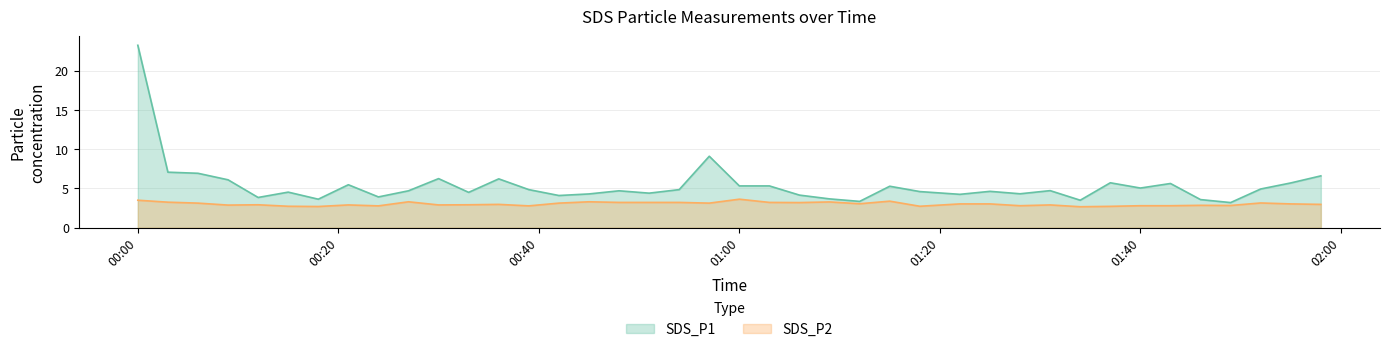

What is the difference between the second highest and minimum values in the SDS_P1 series?

5.9